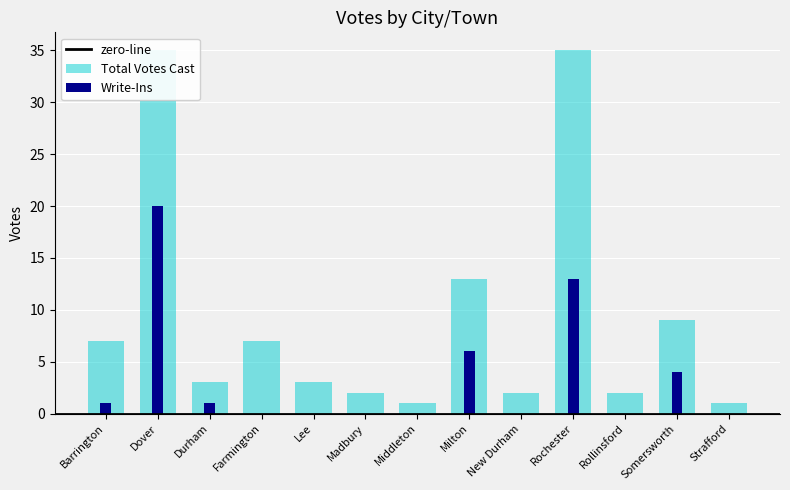

Reading left to right, what are all the values shown in this chart?

Write-Ins: 1	20	1	0	0	0	0	6	0	13	0	4	0
Total Votes Cast: 7	35	3	7	3	2	1	13	2	35	2	9	1